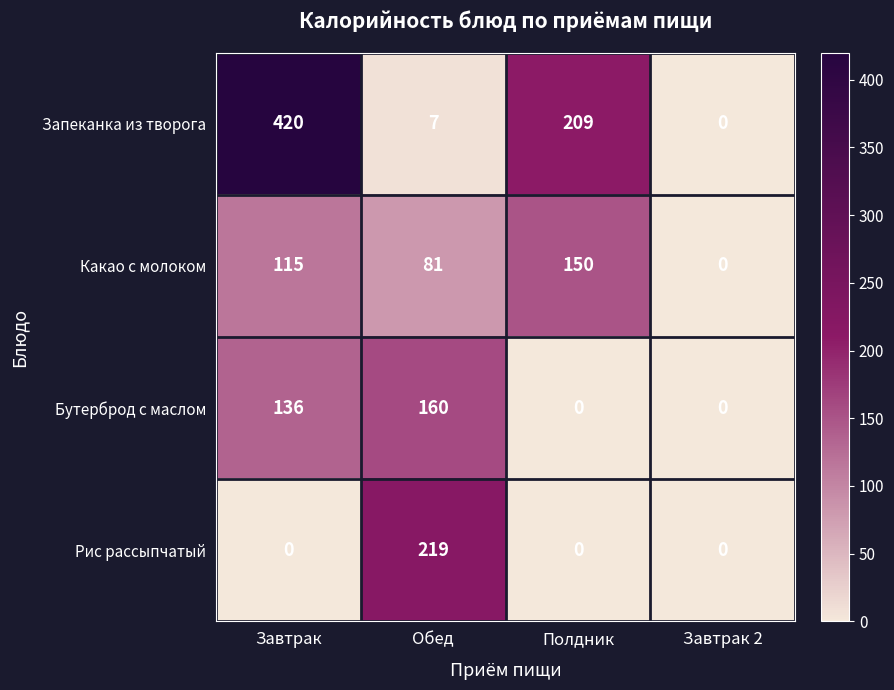

How many series are shown in this chart?

4